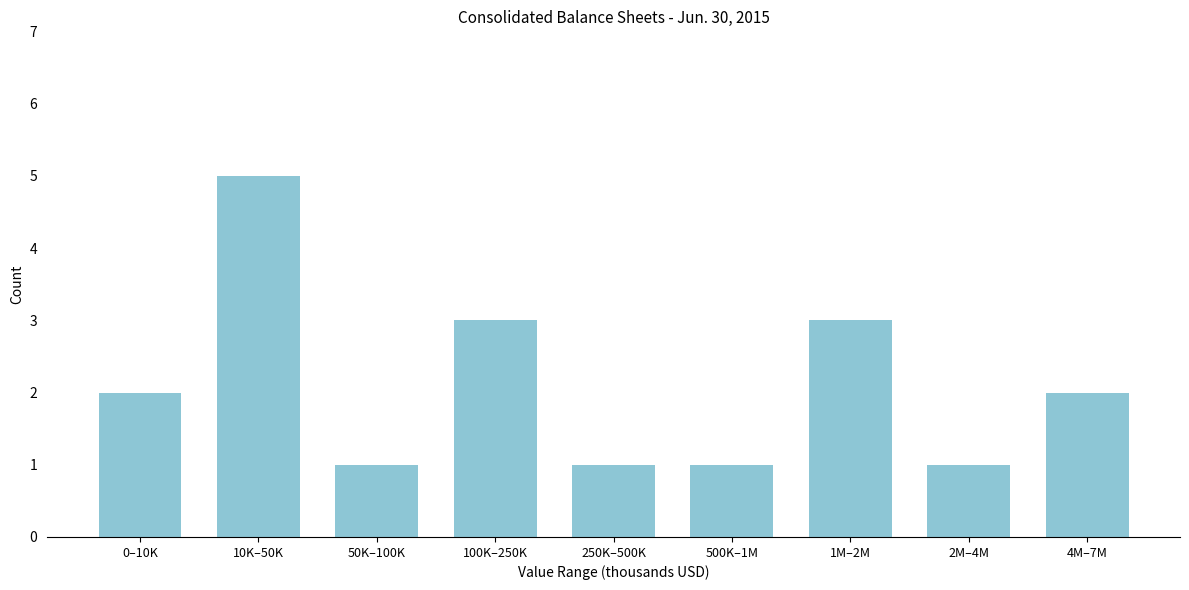

Reading left to right, what are all the values shown in this chart?

0–10K=2	10K–50K=5	50K–100K=1	100K–250K=3	250K–500K=1	500K–1M=1	1M–2M=3	2M–4M=1	4M–7M=2